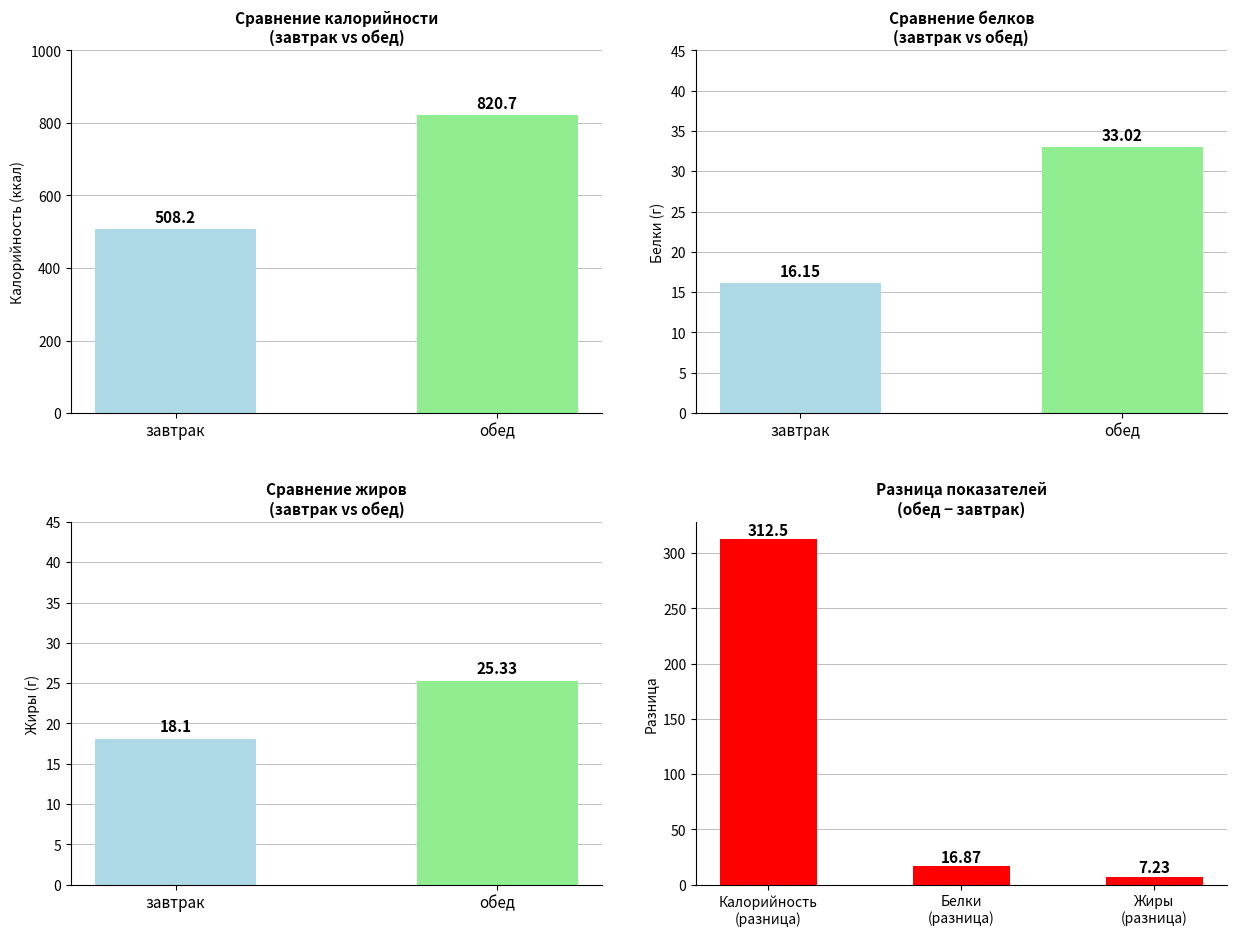

Between завтрак and обед, which series saw the biggest shift?

Калорийность